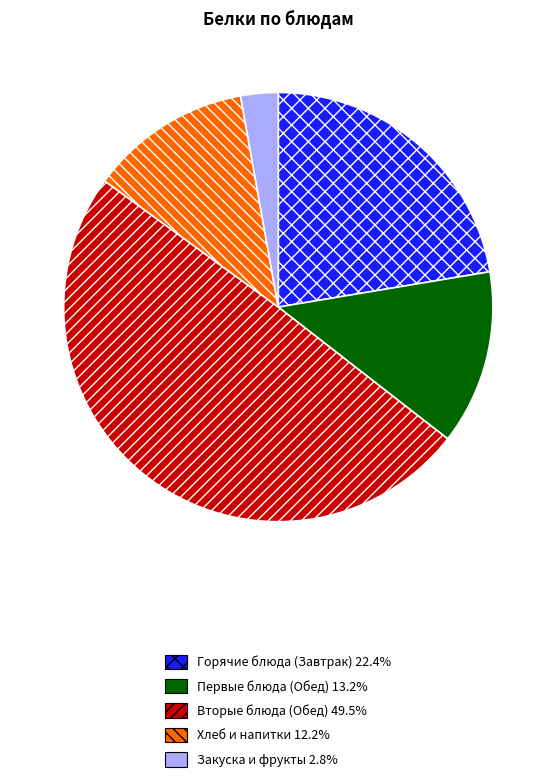

Does any single category account for the majority?

No